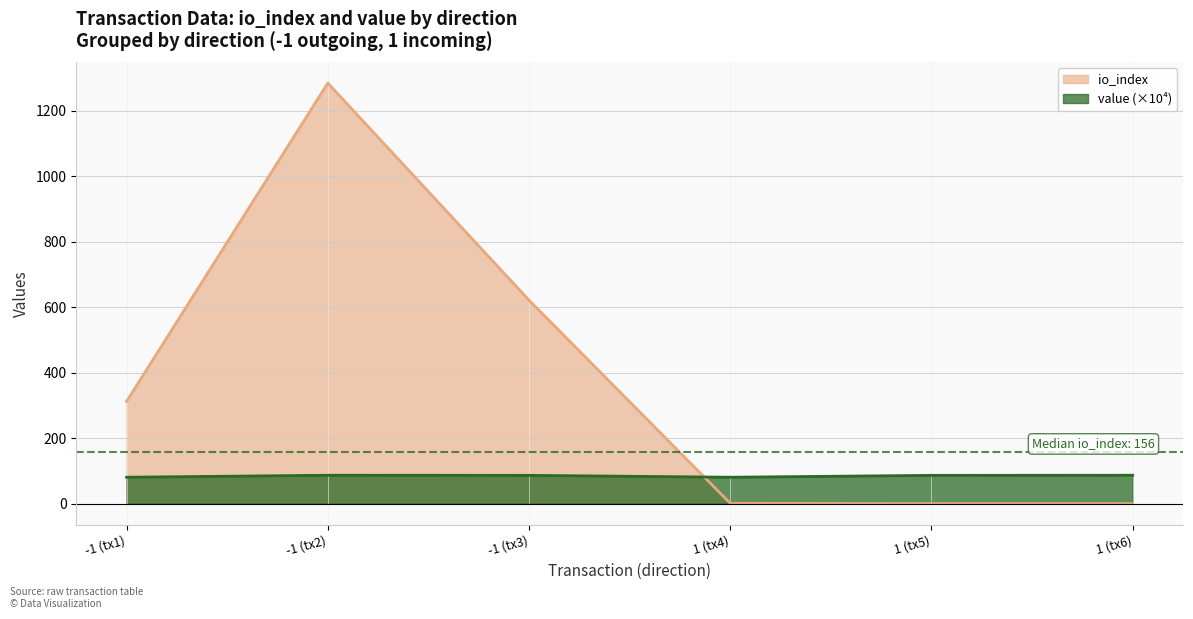

What are all the series names shown in the legend?

io_index, value (×10⁴)